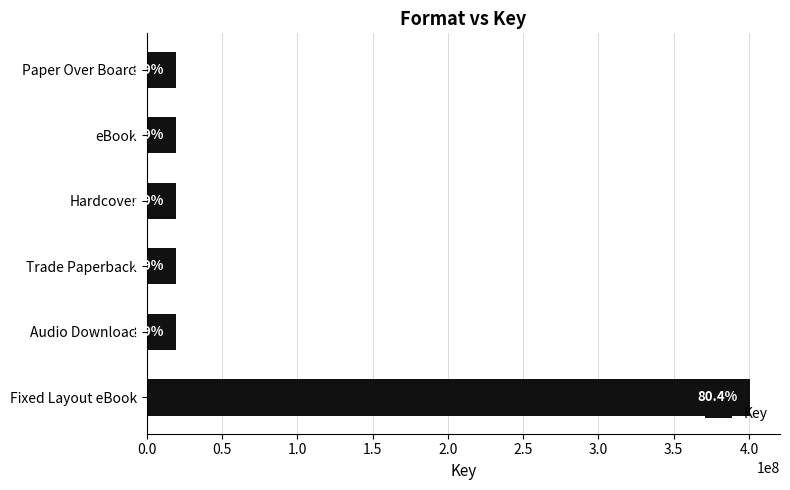

How many bars are there in total?

6